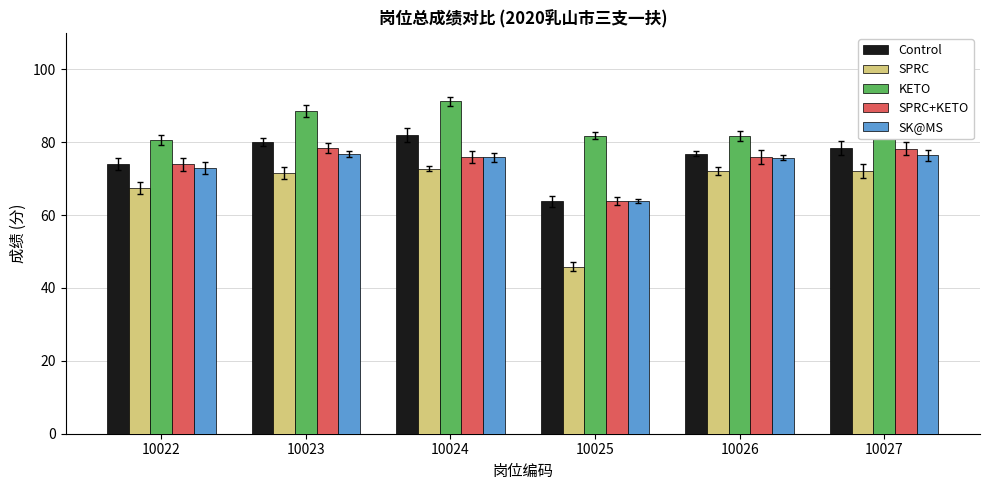

Does the chart contain any negative values?

No